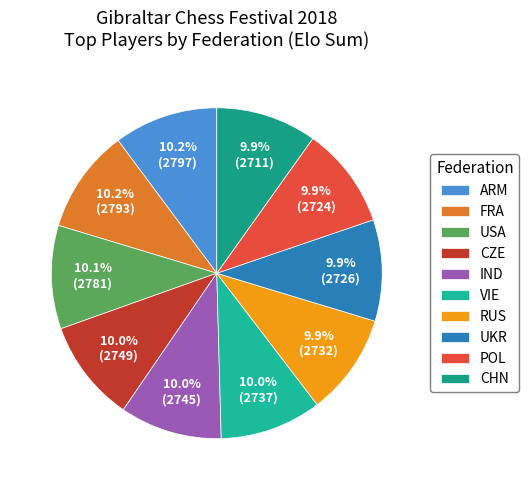

How many segments does this pie chart have?

10